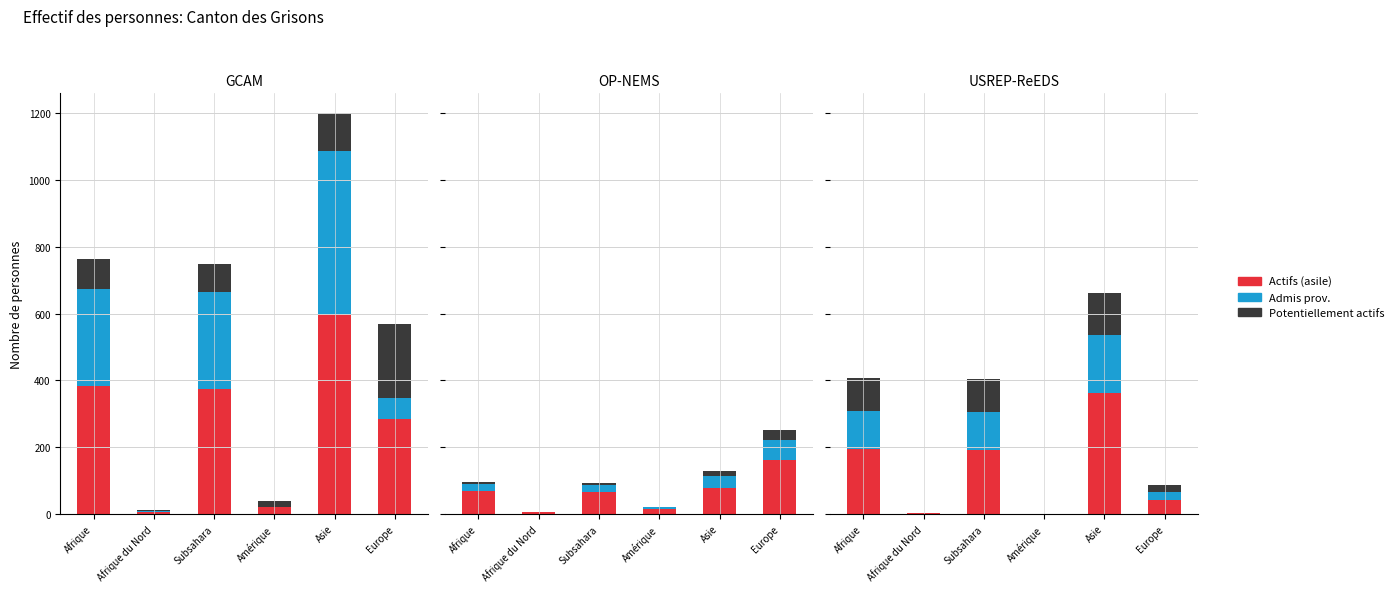

List the series in order of their overall mean, highest first.

Actifs (asile), Admis prov., Potentiellement actifs